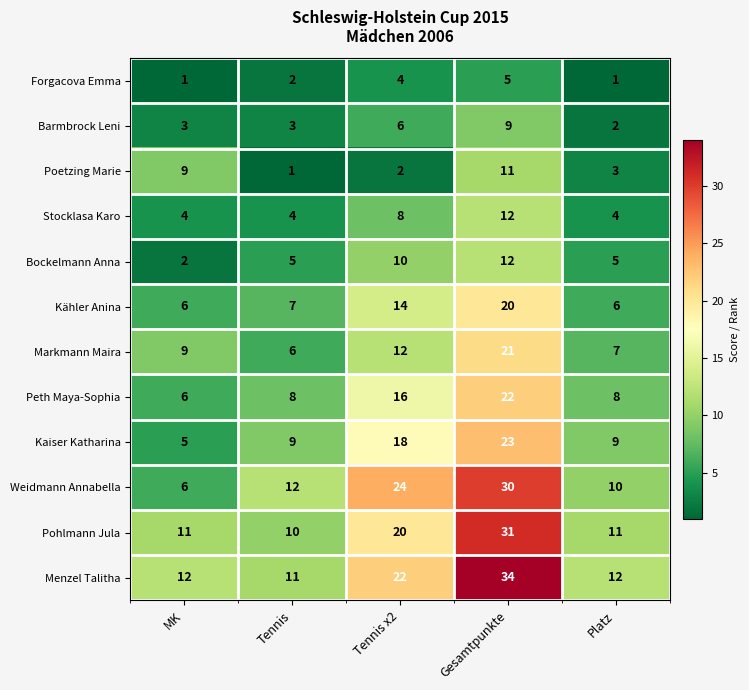

Which series has the largest range (max minus min)?

Weidmann Annabella